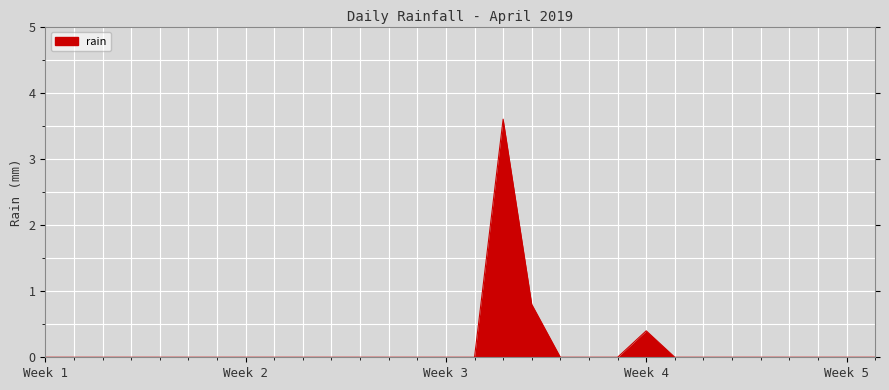

What is the sum of all values?

4.8